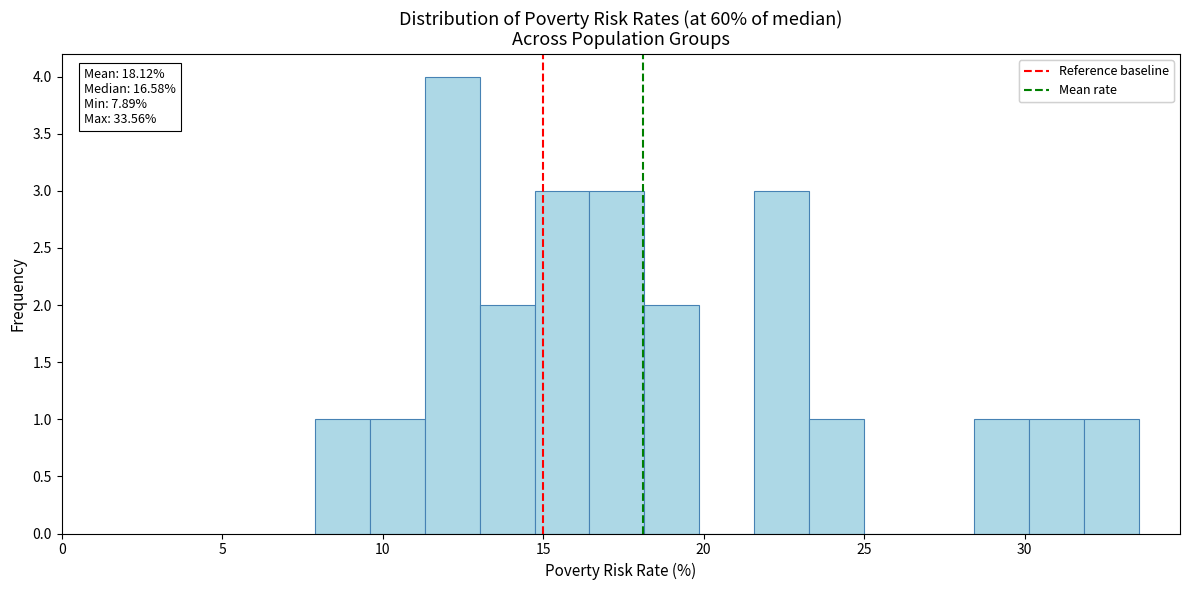

Read against the x-axis, roughly where is the centre of the tallest bar?

12.0